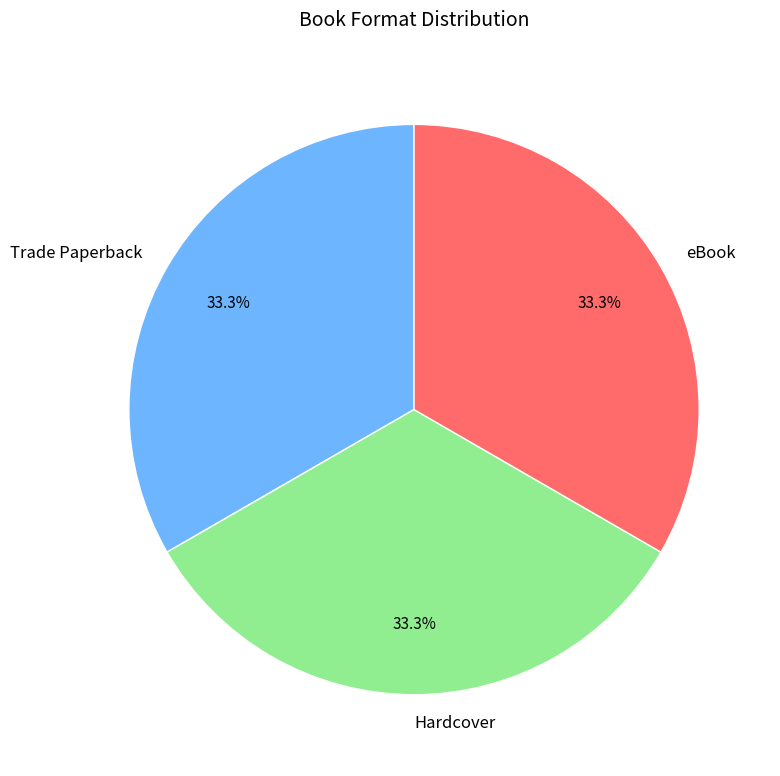

What is the ratio of the value at Hardcover to the value at eBook?

1.0